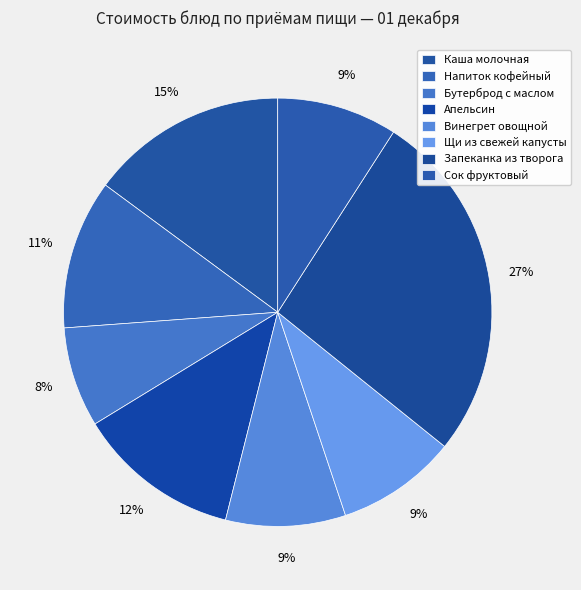

Count the number of slices in the pie.

8